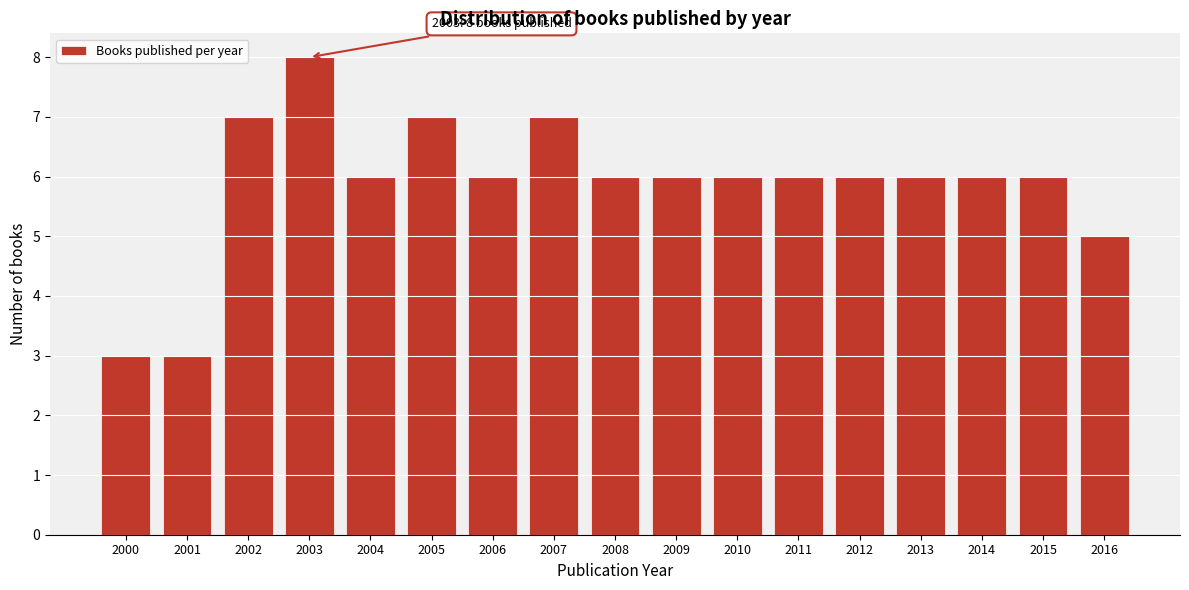

Reading left to right, transcribe all the data shown in this chart.

3	3	7	8	6	7	6	7	6	6	6	6	6	6	6	6	5